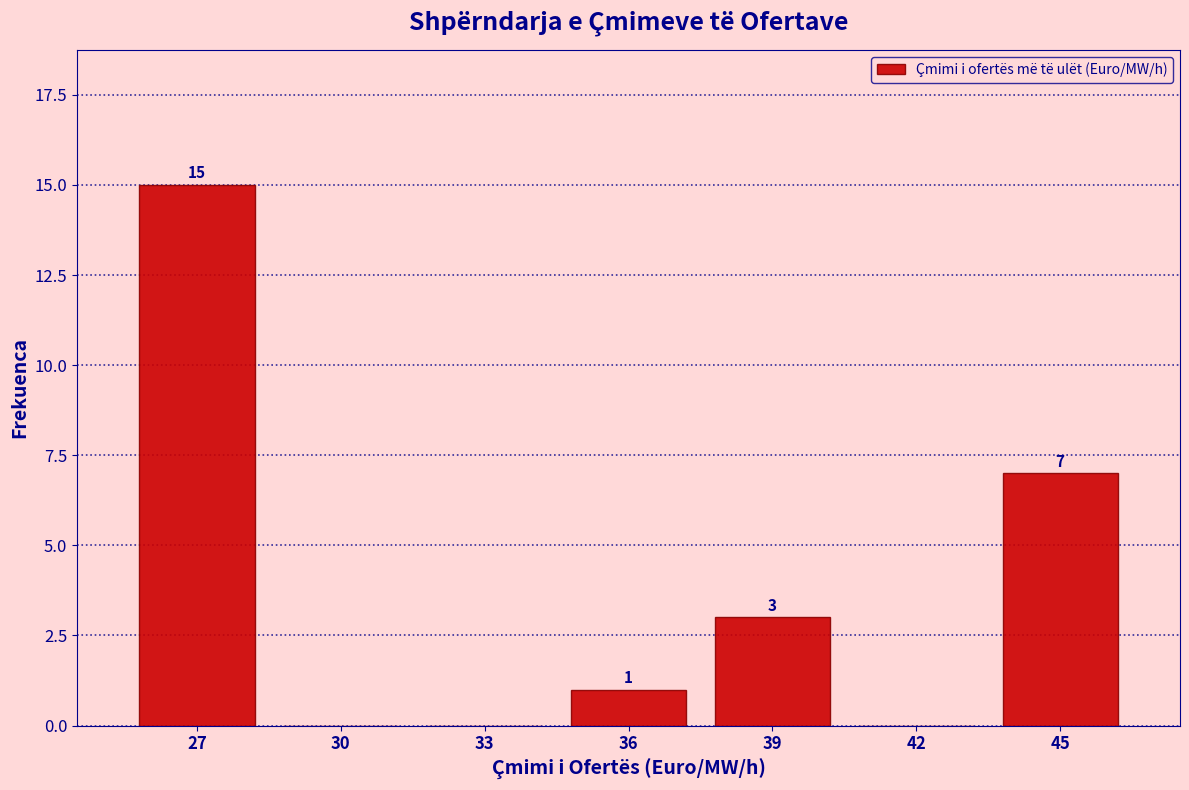

Reading left to right, transcribe all the data shown in this chart.

27=15	30=0	33=0	36=1	39=3	42=0	45=7